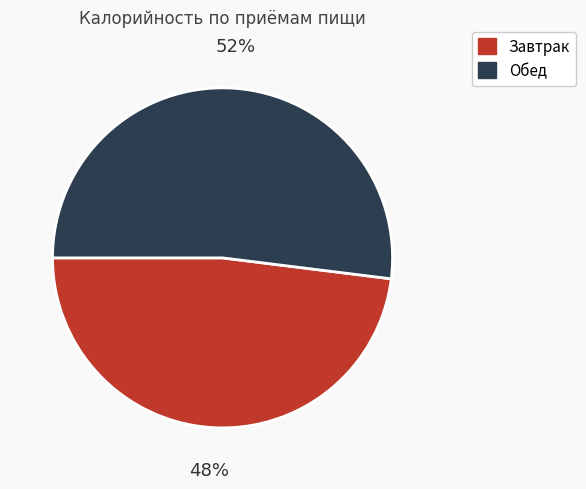

How many slices are in this pie chart?

2